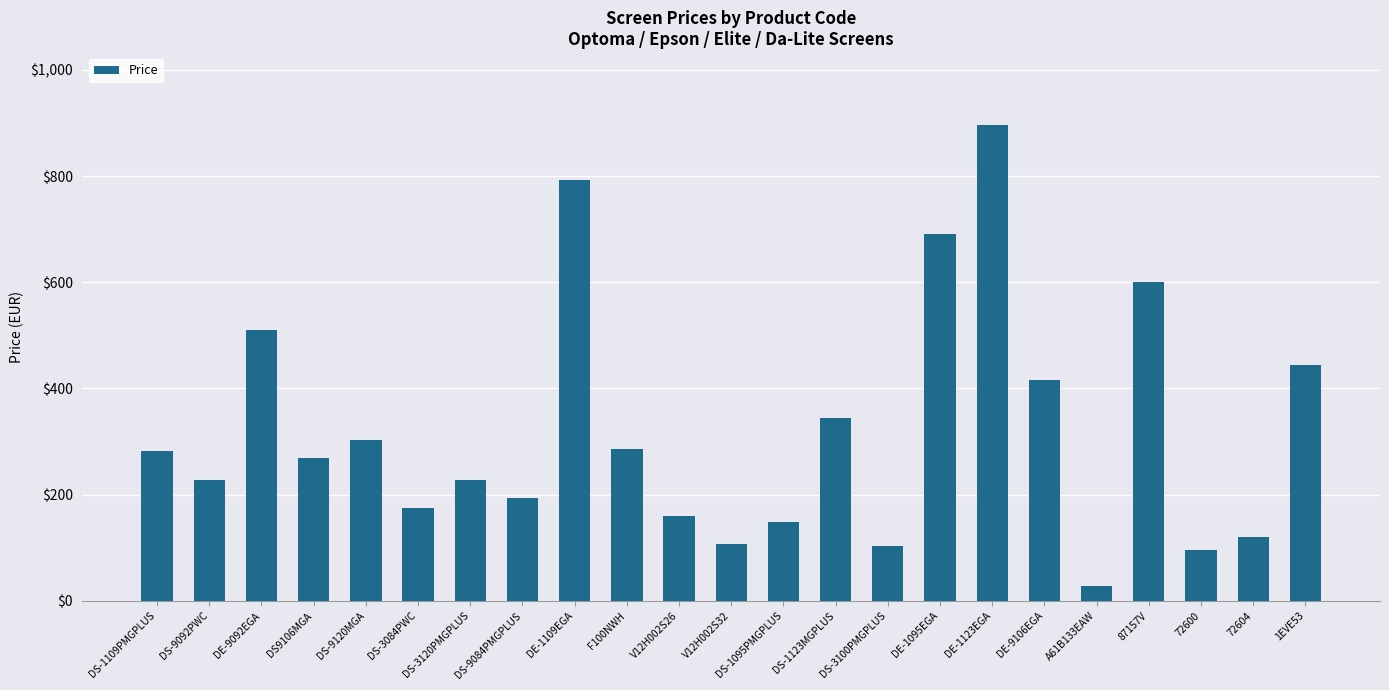

Is it true that the value at V12H002S32 is 107.6?

True